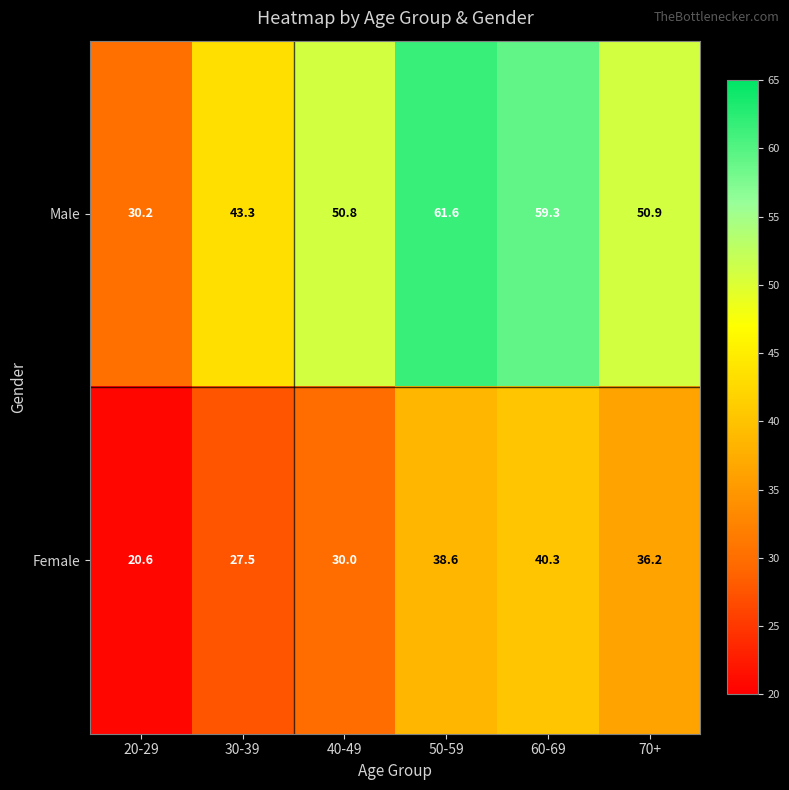

Count the number of categories in the chart.

6